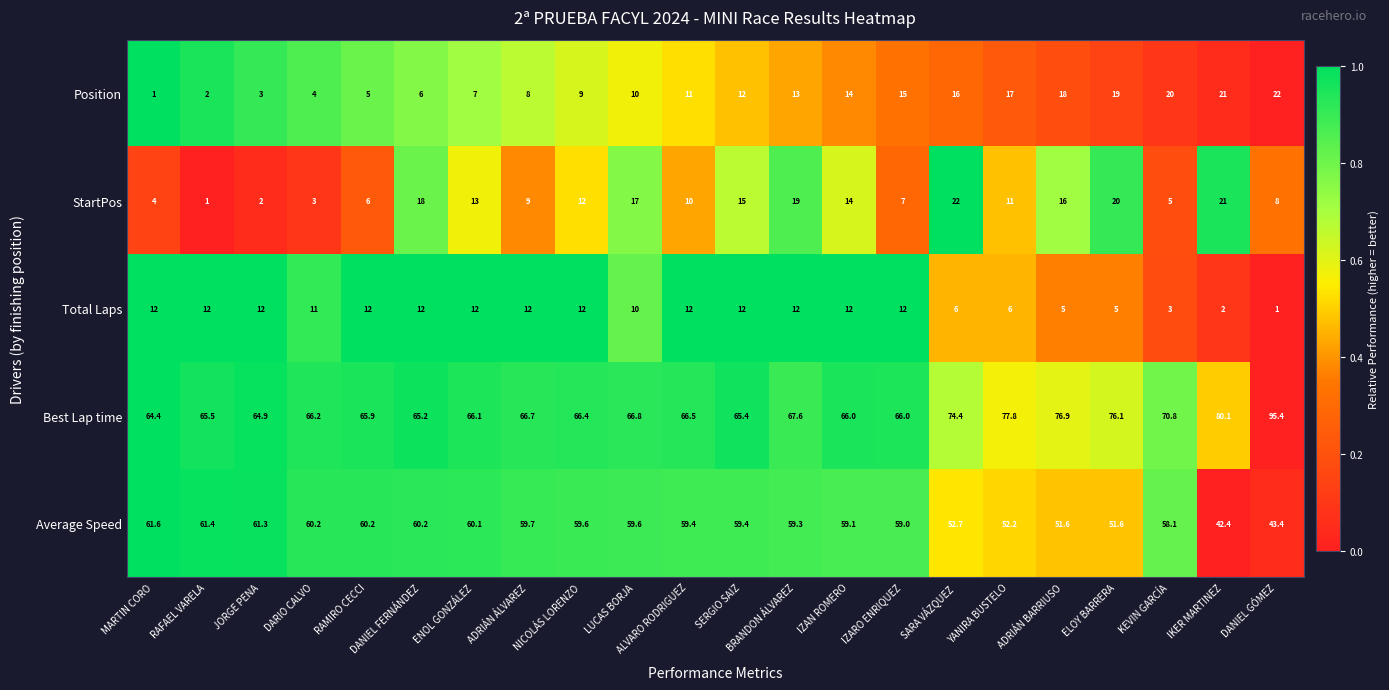

What is the approximate value of Position at DARIO CALVO?

4.0